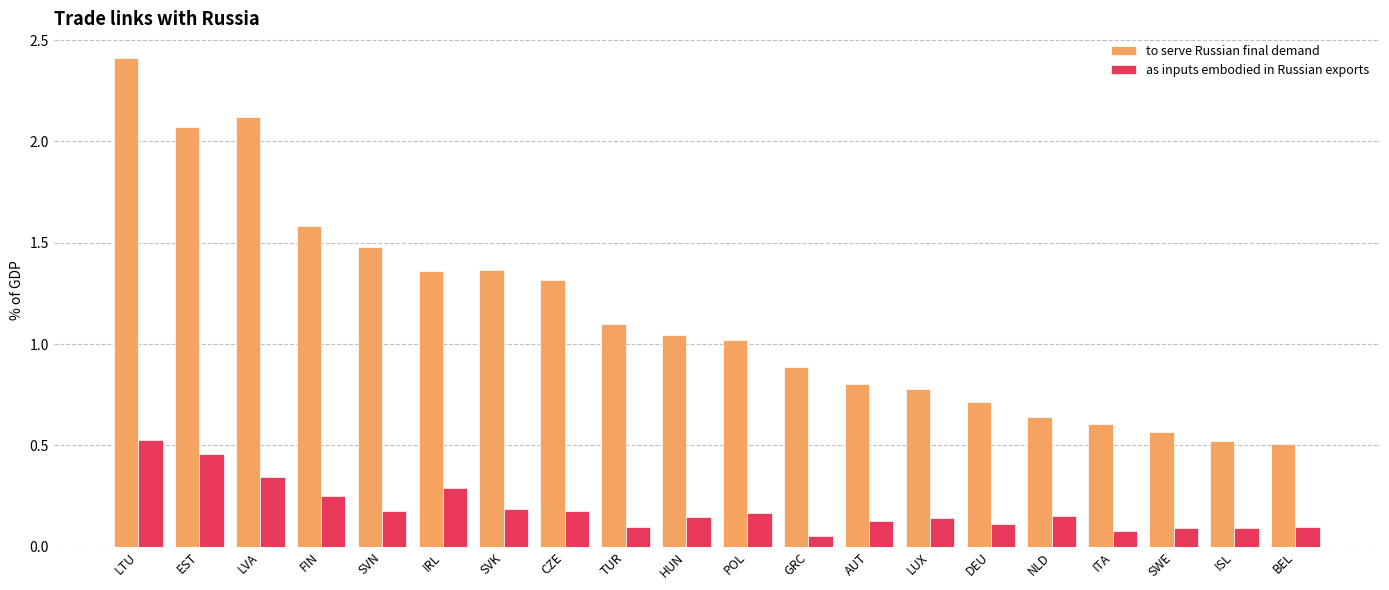

How many categories are shown in the chart?

20